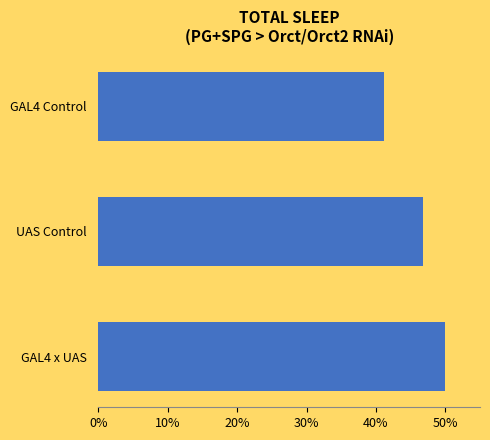

What is the difference between the maximum and minimum values?

8.9